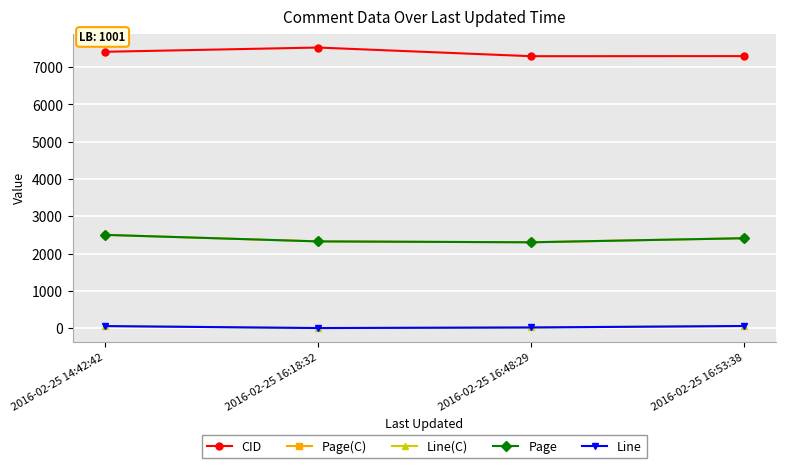

What is the total value across all series at 2016-02-25 16:18:32?

12200